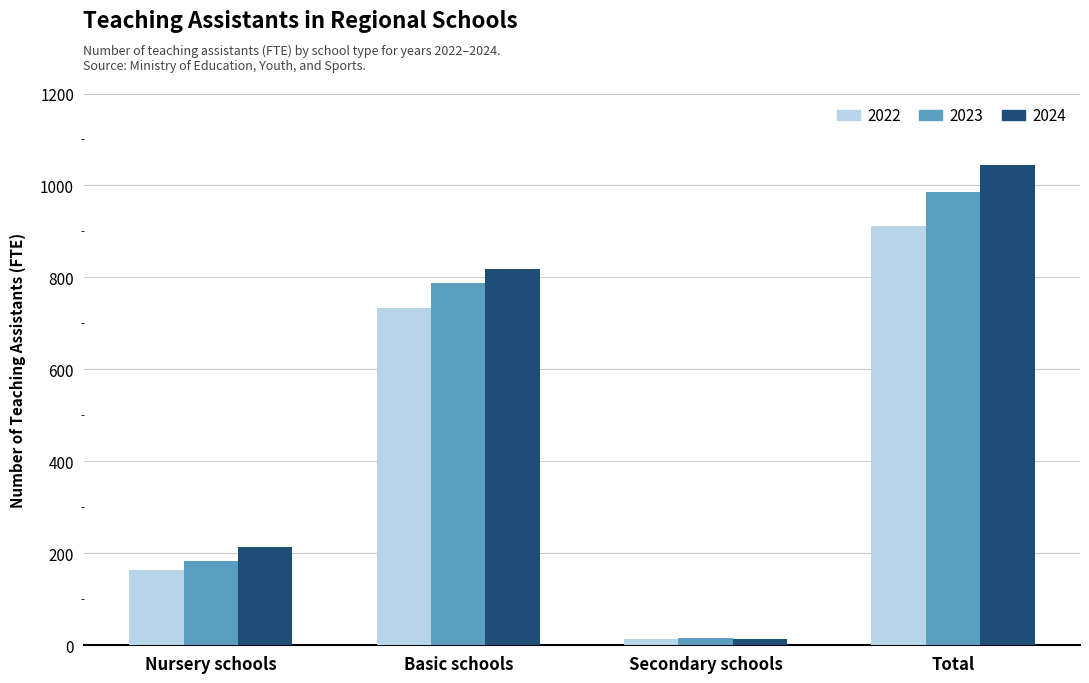

What is the difference between the 2024 values at Nursery schools and Basic schools?

604.3